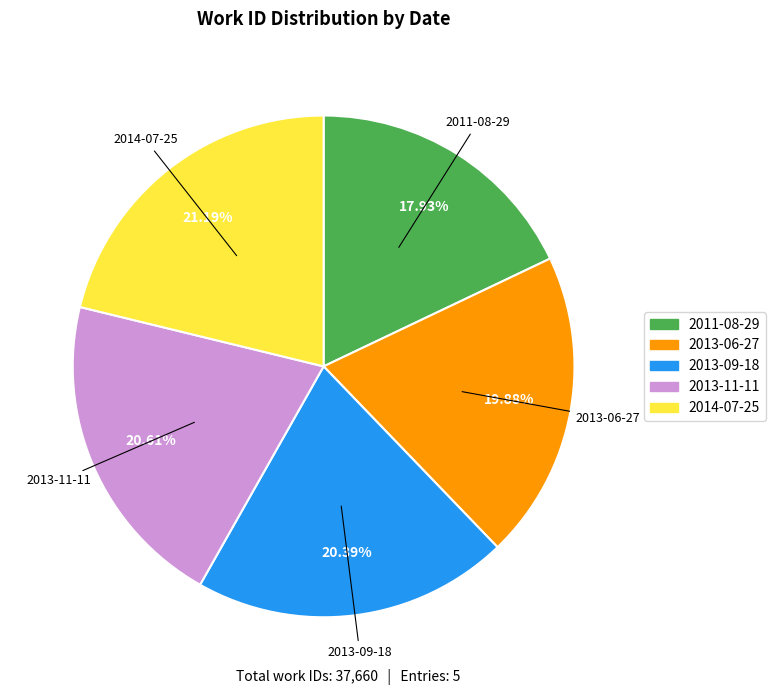

Does any single category account for the majority?

No